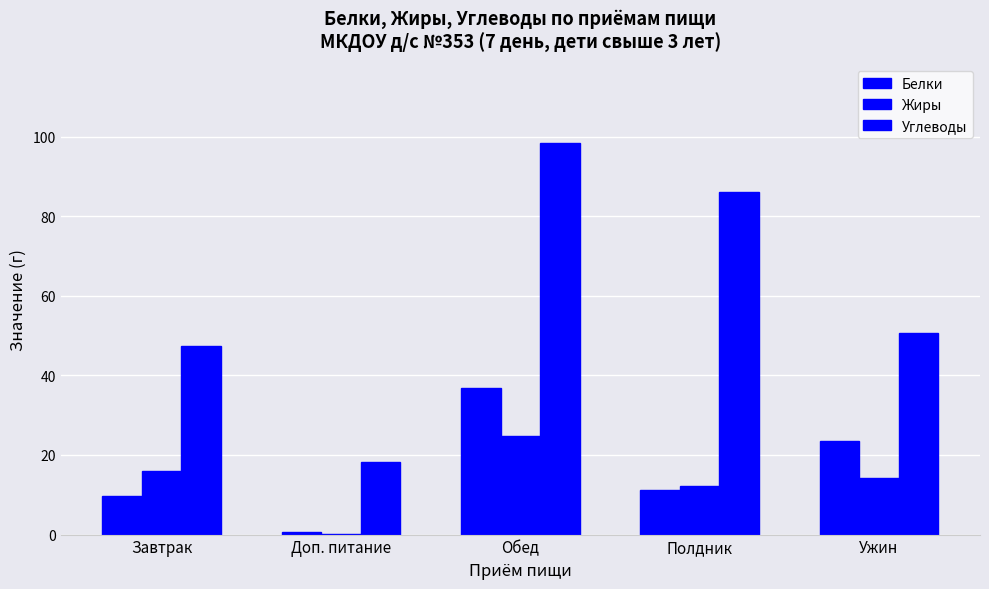

At which label is Жиры closest to 12?

Полдник